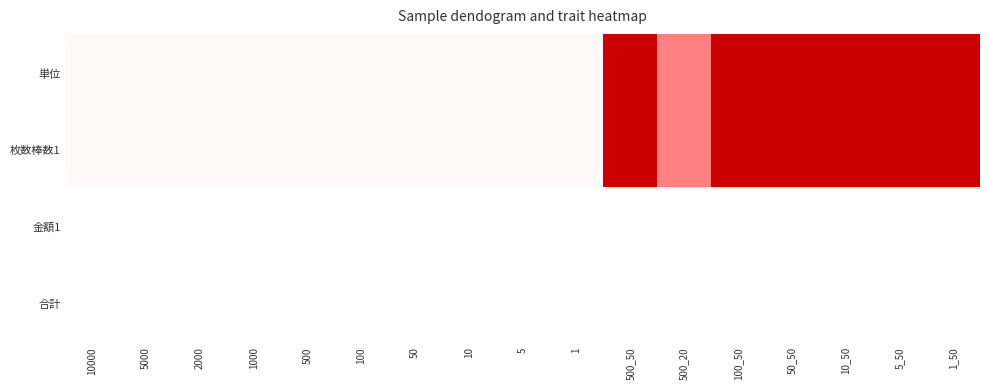

Between 5 and 10_50, which series saw the biggest shift?

単位